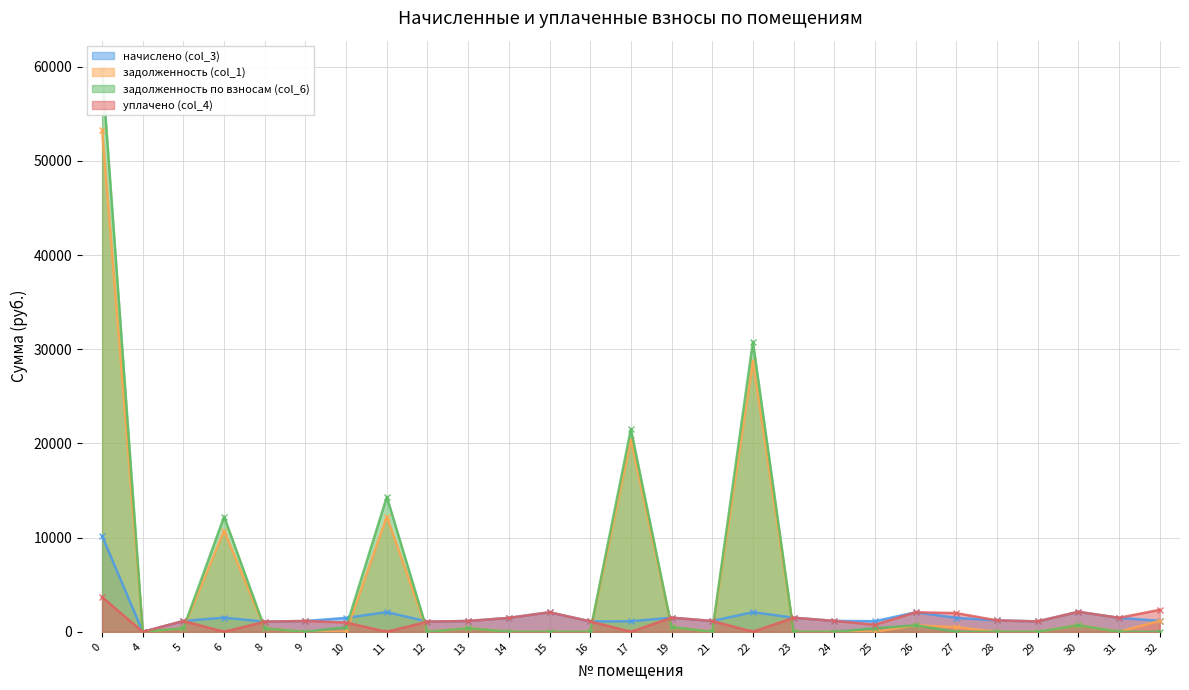

List the labels in order of начислено (col_3) value, largest first.

0, 30, 11, 22, 15, 26, 6, 19, 23, 27, 31, 10, 14, 28, 32, 24, 5, 9, 13, 21, 25, 17, 16, 29, 12, 8, 4